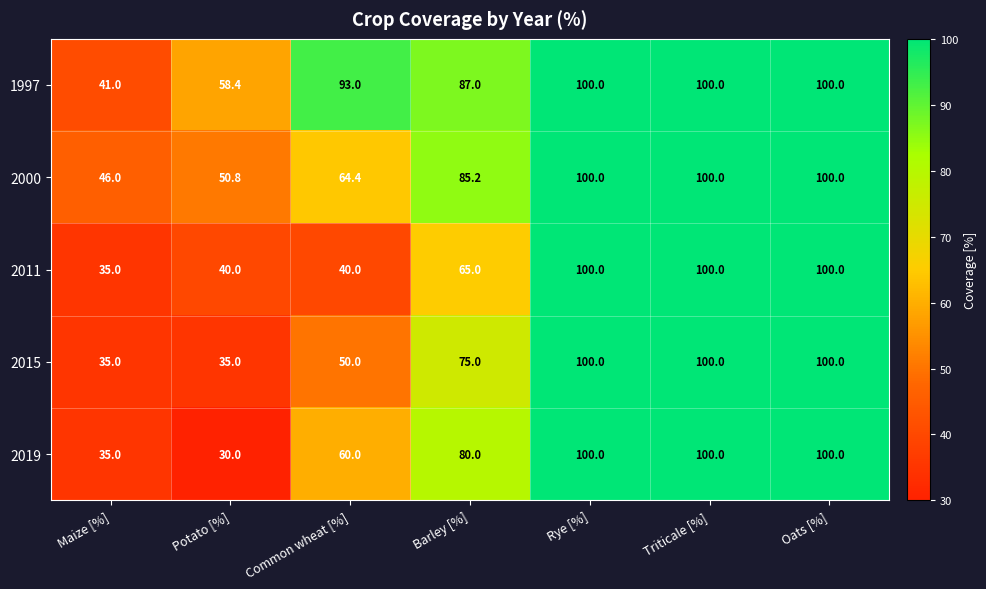

Rank the series at Potato [%] from highest to lowest value.

1997, 2000, 2011, 2015, 2019